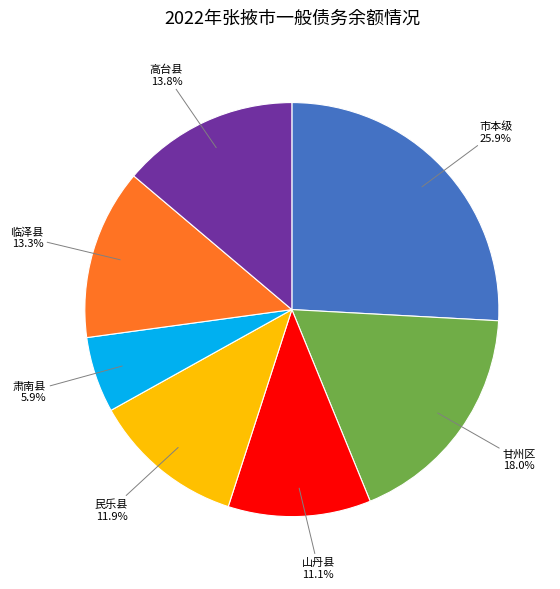

Is there a majority slice in this chart?

No